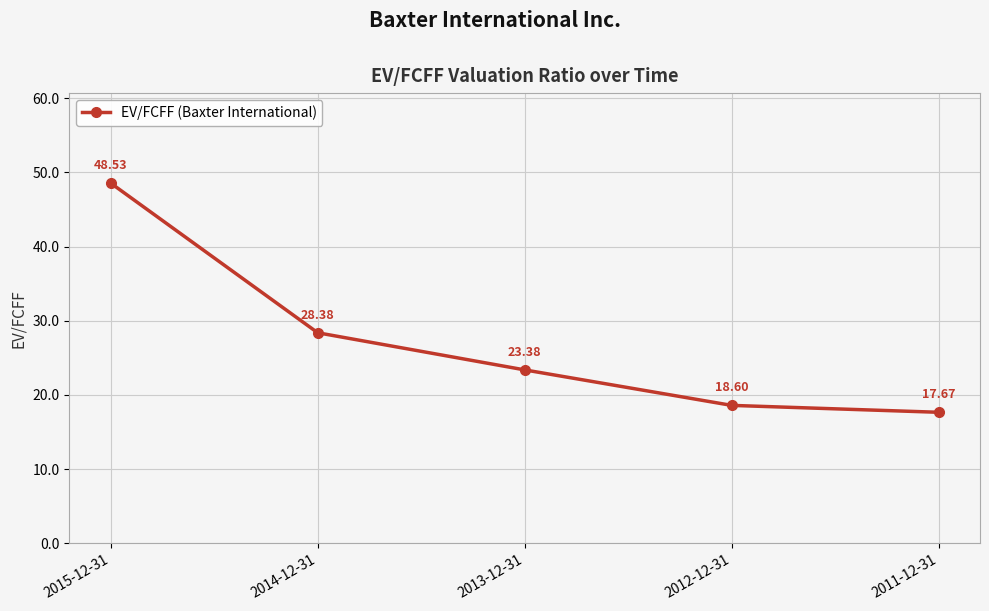

True or false: the data shows 48.5 at 2015-12-31.

True